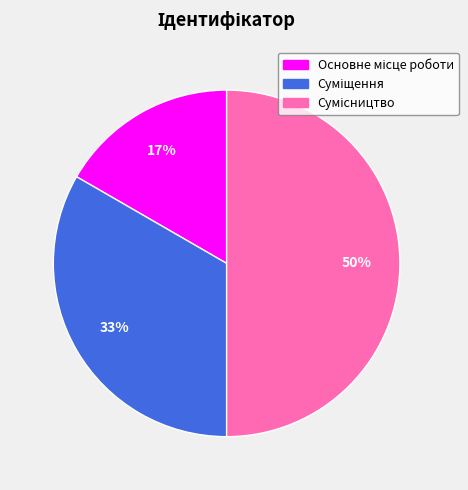

To the nearest percent, what is the difference between the largest and smallest slice percentages?

33%